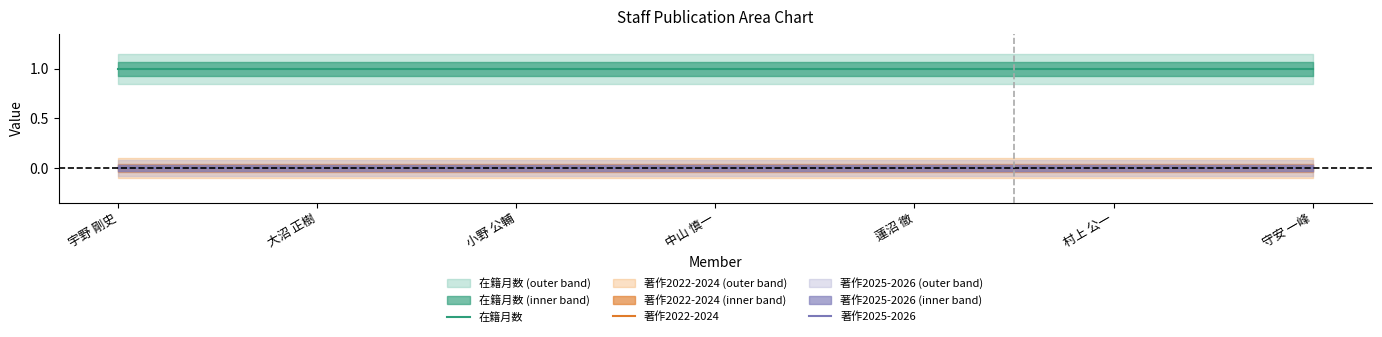

True or false: 著作2025-2026 and 在籍月数 cross at least once.

False